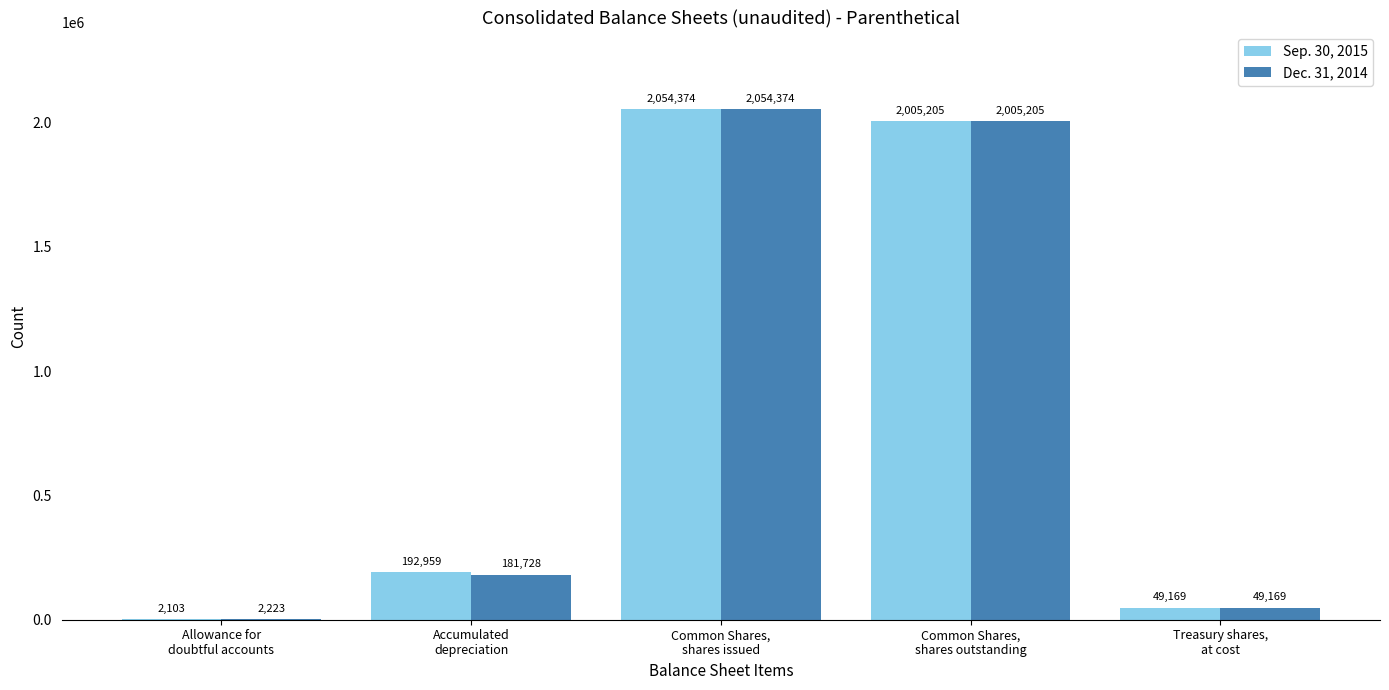

Is the value of Sep. 30, 2015 at Common Shares,
shares issued greater than the value of Dec. 31, 2014 at Accumulated
depreciation?

Yes